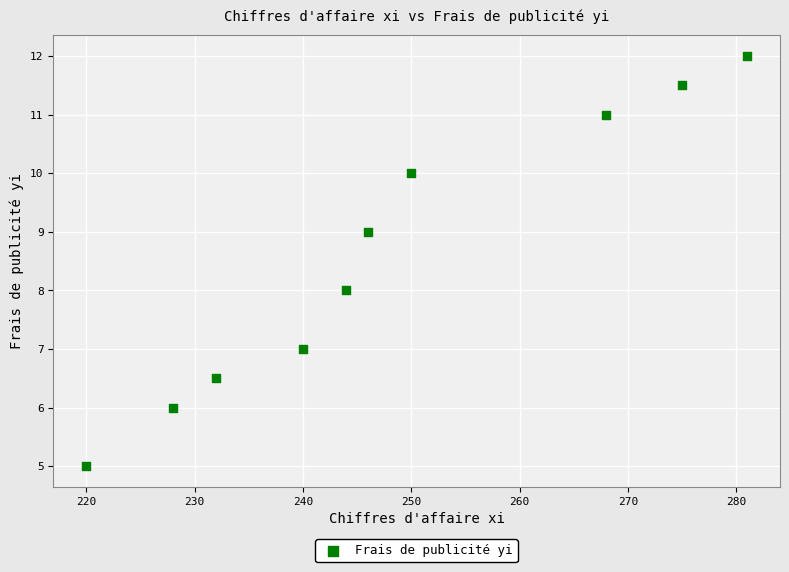

What is the range of X values (max minus min)?

61.0